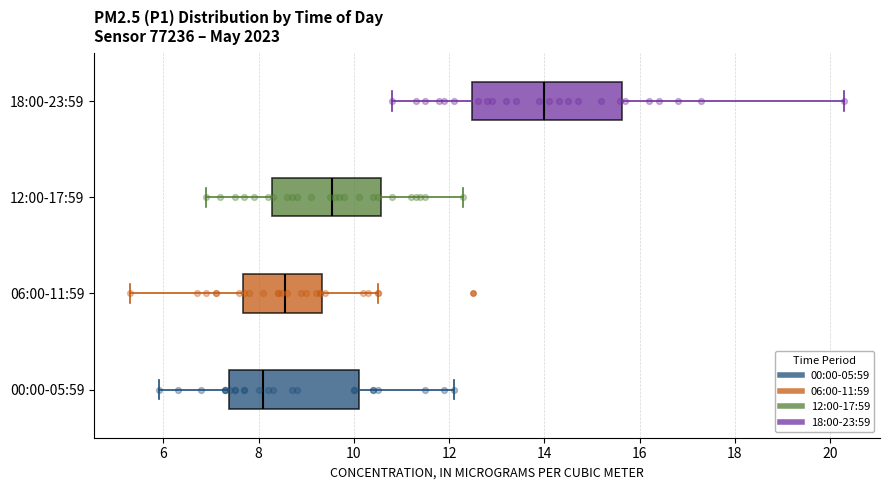

Reading bottom to top, transcribe this box plot: for each box, give where its median line is, the range the box spans, and where its two whiskers end, as read against the x-axis. The values are not printed on the chart, so give them approximately, as read against the axis.

00:00-05:59: median 8.2, box 7.4 to 10.2, whiskers 6.0 to 12.2
06:00-11:59: median 8.6, box 7.6 to 9.4, whiskers 5.4 to 10.6
12:00-17:59: median 9.6, box 8.2 to 10.6, whiskers 7.0 to 12.4
18:00-23:59: median 14.0, box 12.4 to 15.6, whiskers 10.8 to 20.4